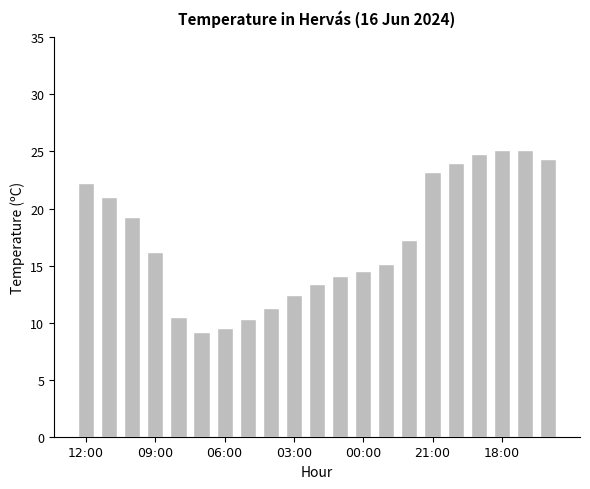

What is the greatest value displayed?

25.1